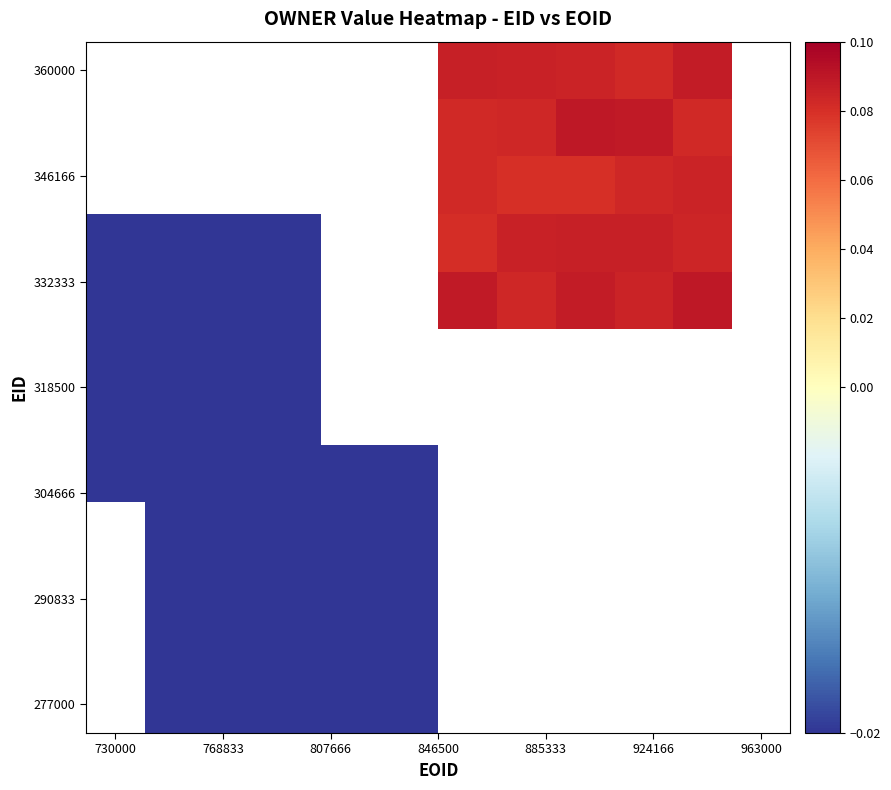

How many data points does each series have?

12